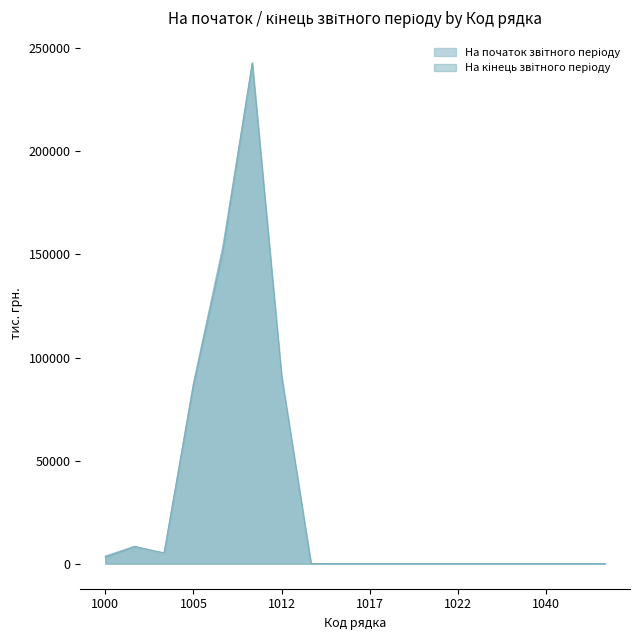

Does the chart have visible grid lines?

No